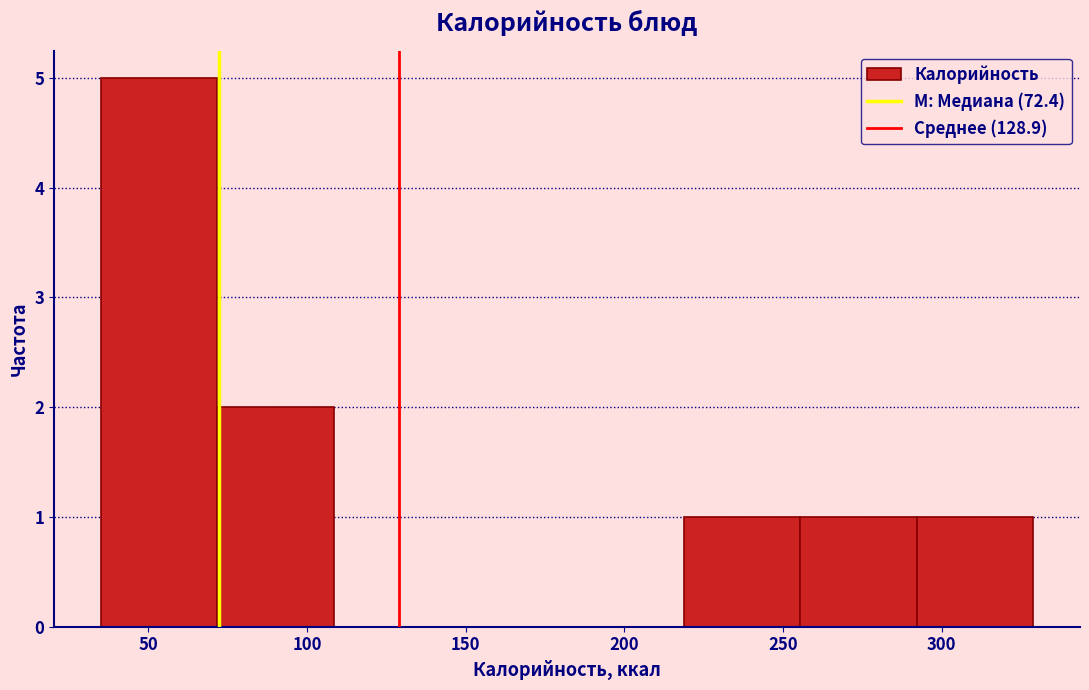

What is the height of the bar covering 35 to 70 on the x-axis? Neither the bar edges nor the heights are printed on the chart, so give them approximately, as read against the axes.

5